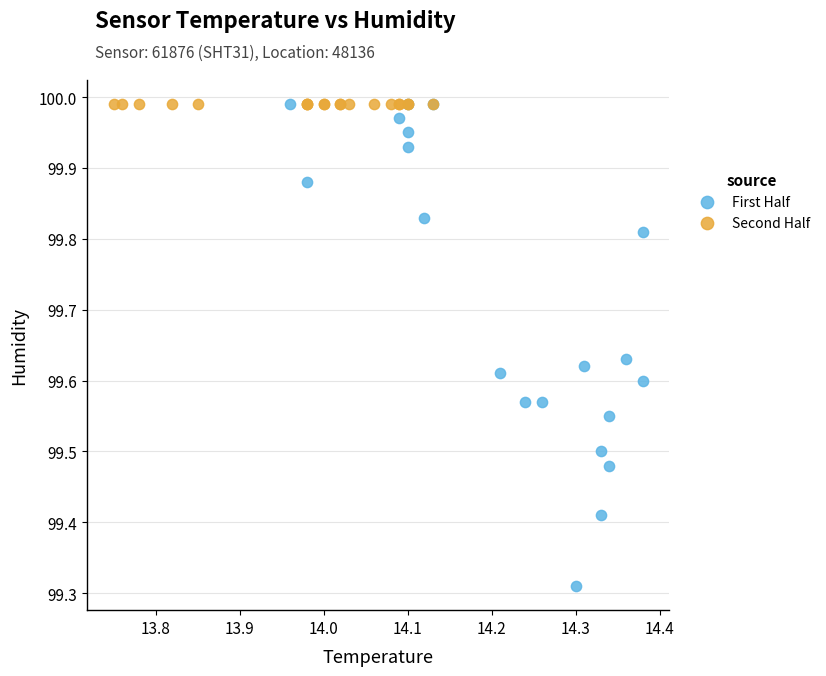

What are all the series names shown in the legend?

First Half, Second Half